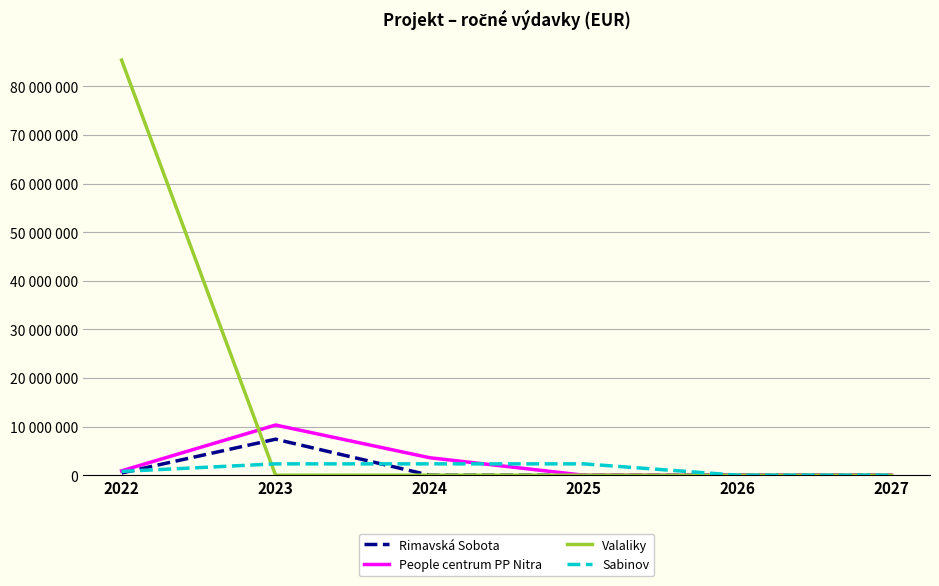

Rank the series by their maximum value, from lowest to highest.

Sabinov, Rimavská Sobota, People centrum PP Nitra, Valaliky